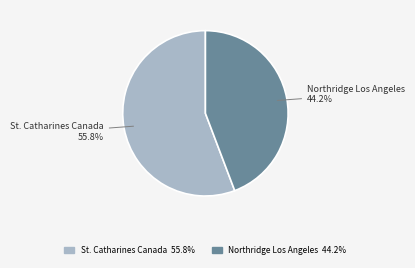

To the nearest percent, what portion does St. Catharines Canada represent?

56%